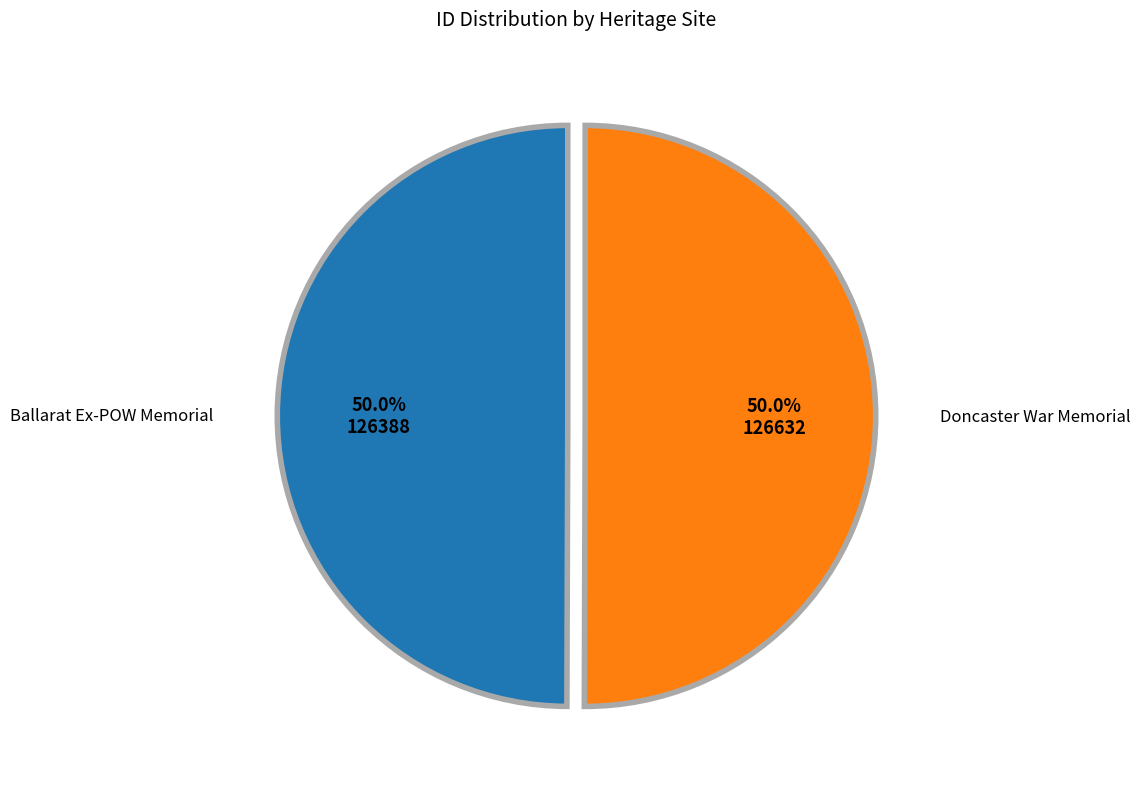

Which slice is the largest?

Doncaster War Memorial